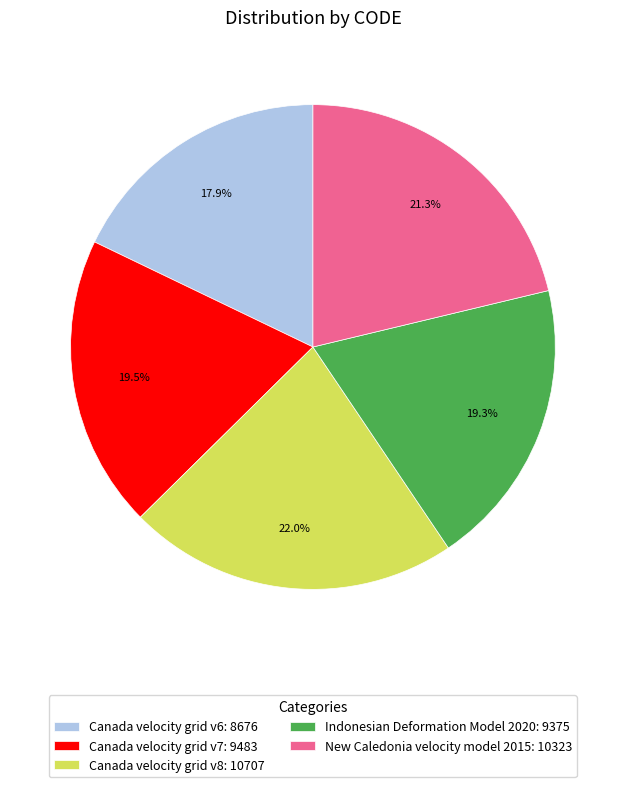

To the nearest percent, what percentage of the pie is Canada velocity grid v8?

22%